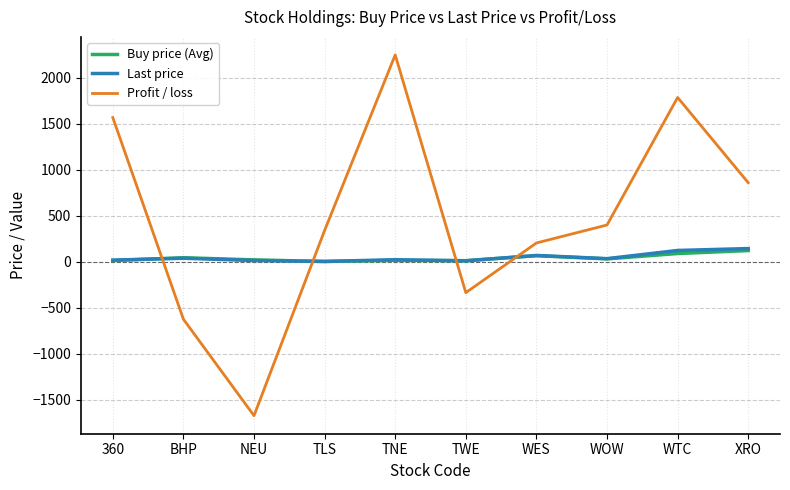

After their last crossing, which series has the higher values: Profit / loss or Buy price (Avg)?

Profit / loss